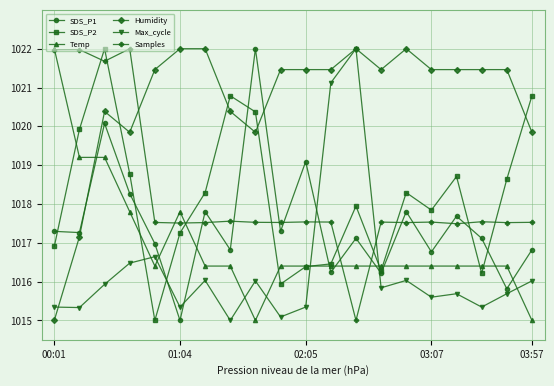

True or false: SDS_P1 has more than 1 interior local peaks.

True